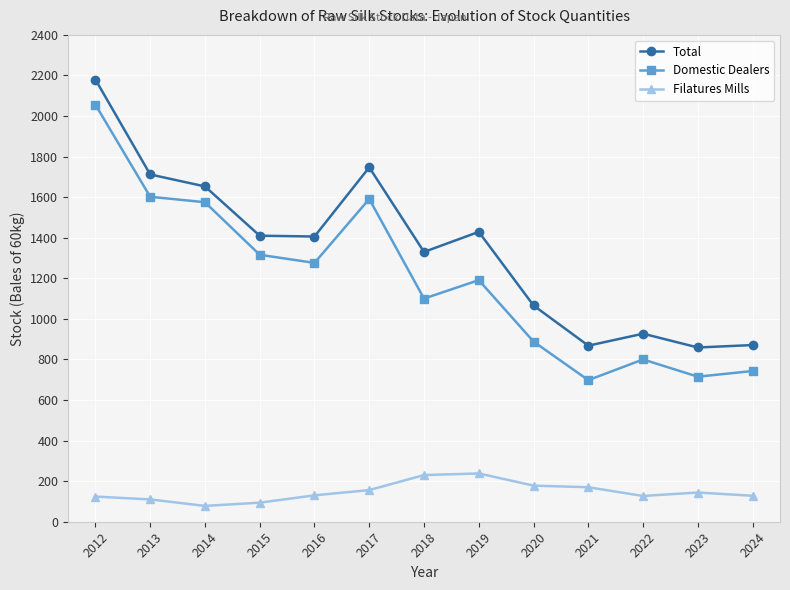

Which series changed the most between 2016 and 2020?

Domestic Dealers